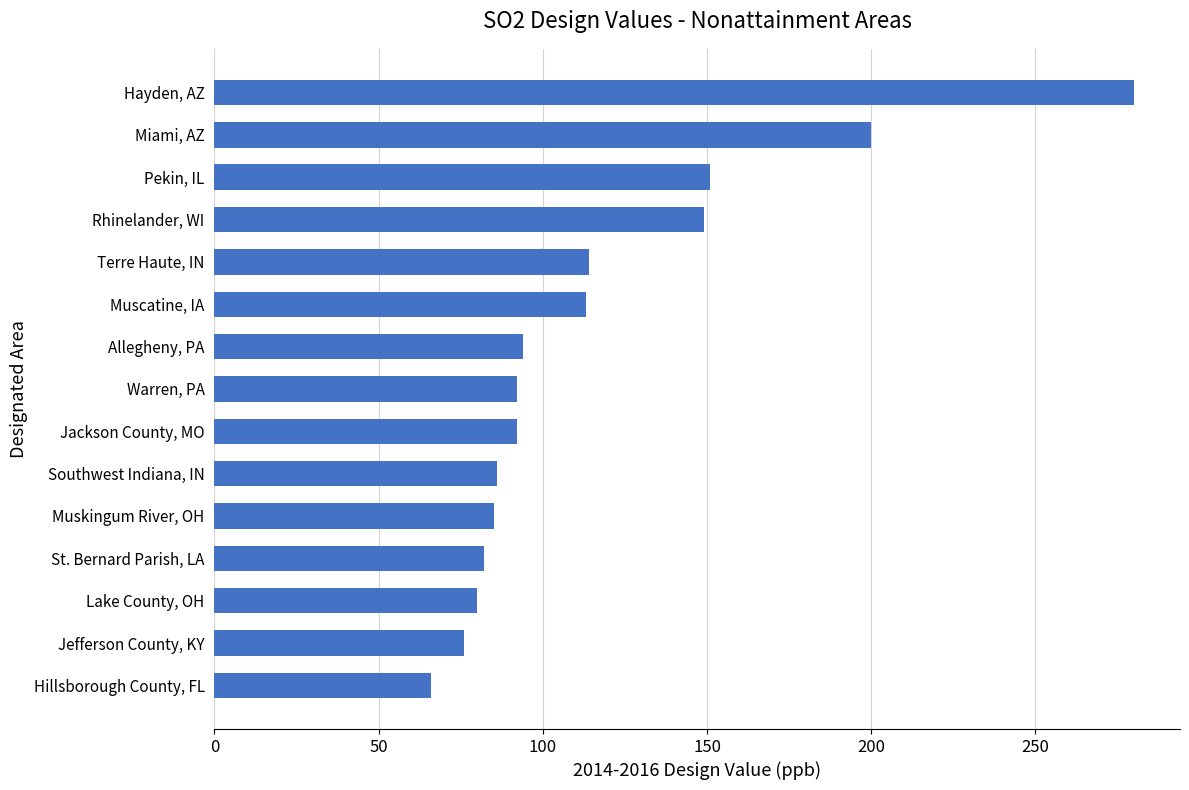

Count the number of data series in this chart.

1